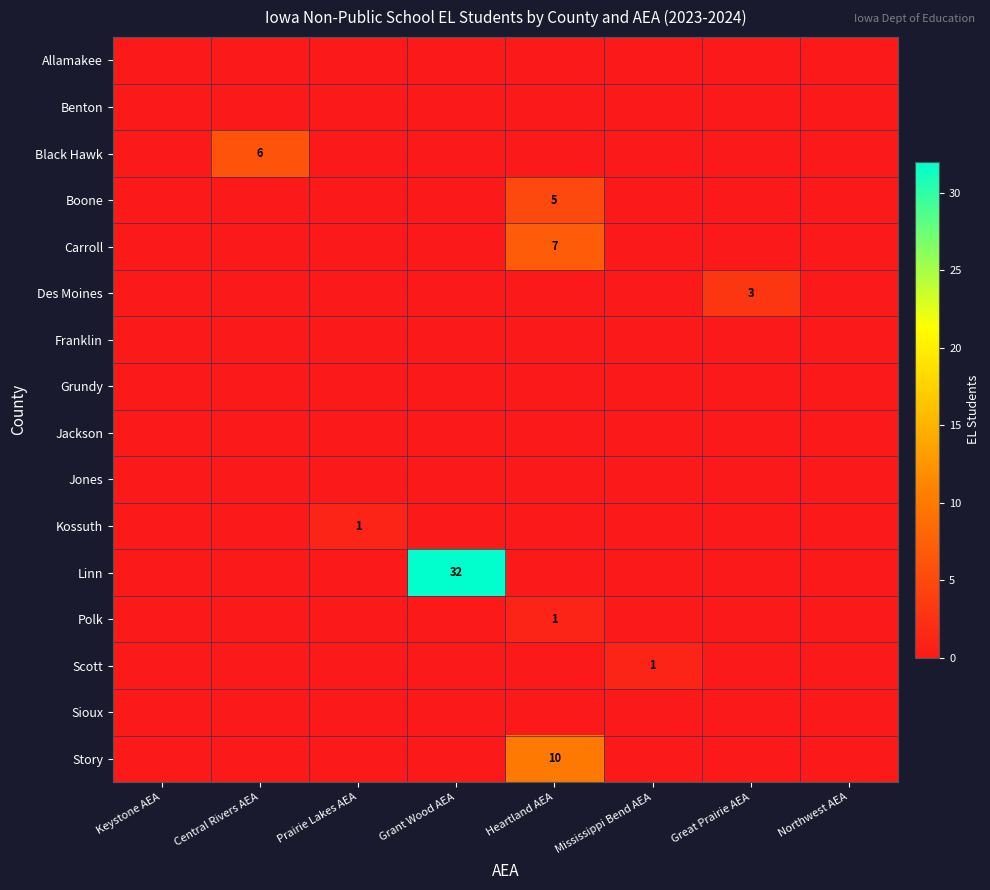

Rank the series by their maximum value, from lowest to highest.

Allamakee, Benton, Franklin, Grundy, Jackson, Jones, Sioux, Kossuth, Polk, Scott, Des Moines, Boone, Black Hawk, Carroll, Story, Linn